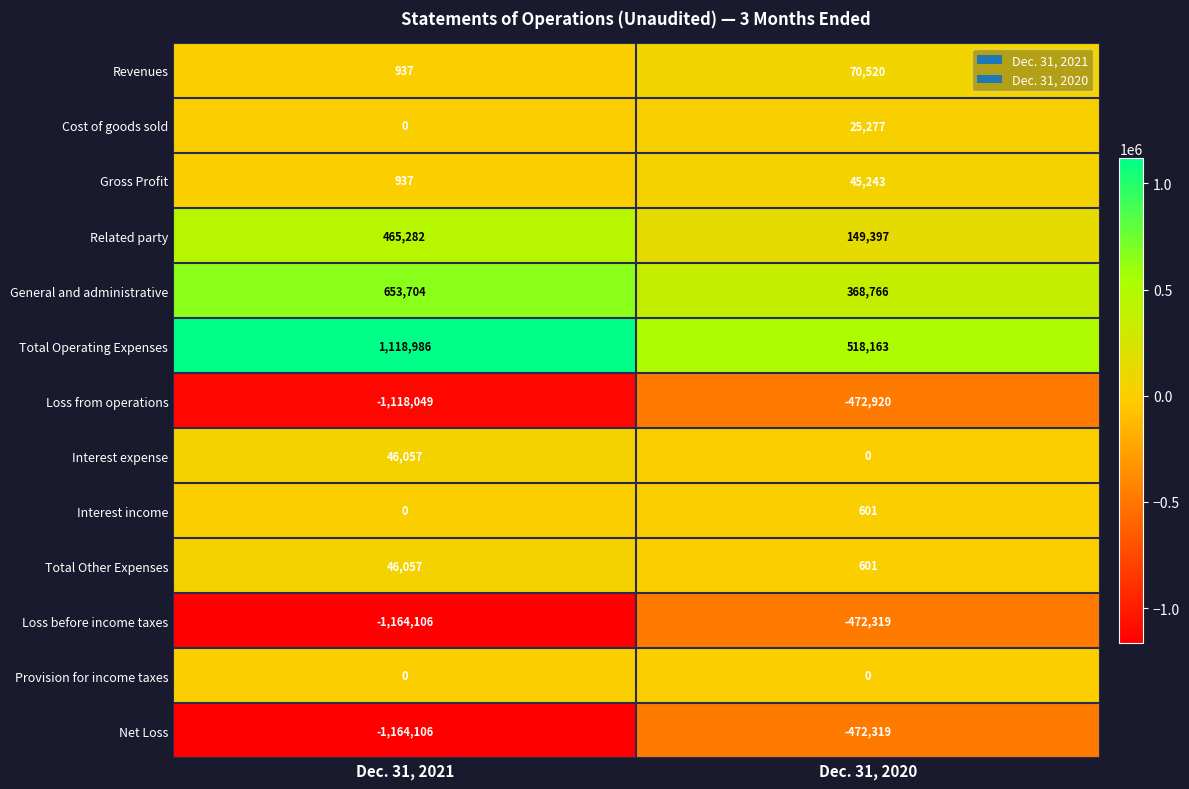

What is the difference between the Interest expense values at Dec. 31, 2020 and Dec. 31, 2021?

46057